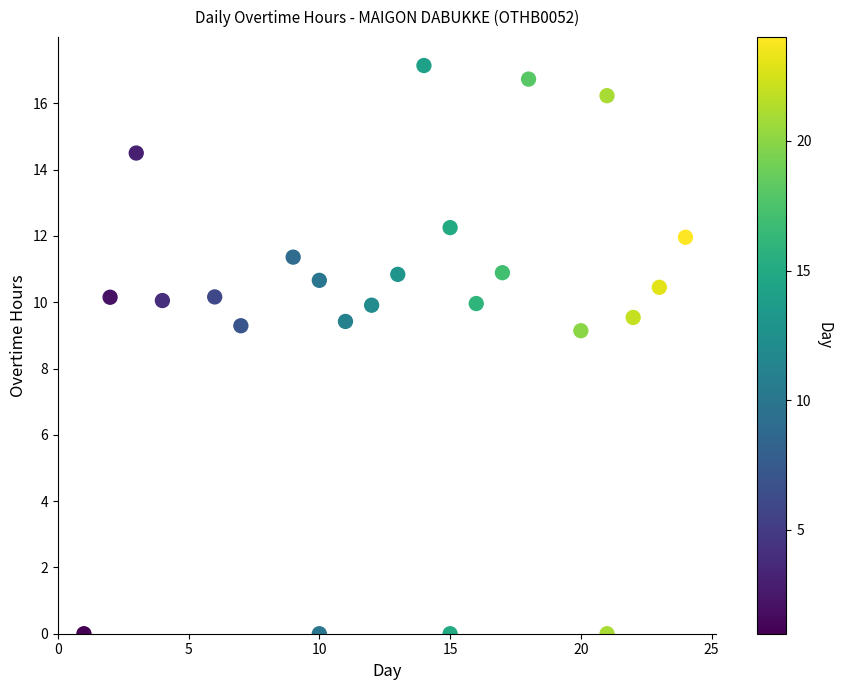

What is the range of X values (max minus min)?

23.0